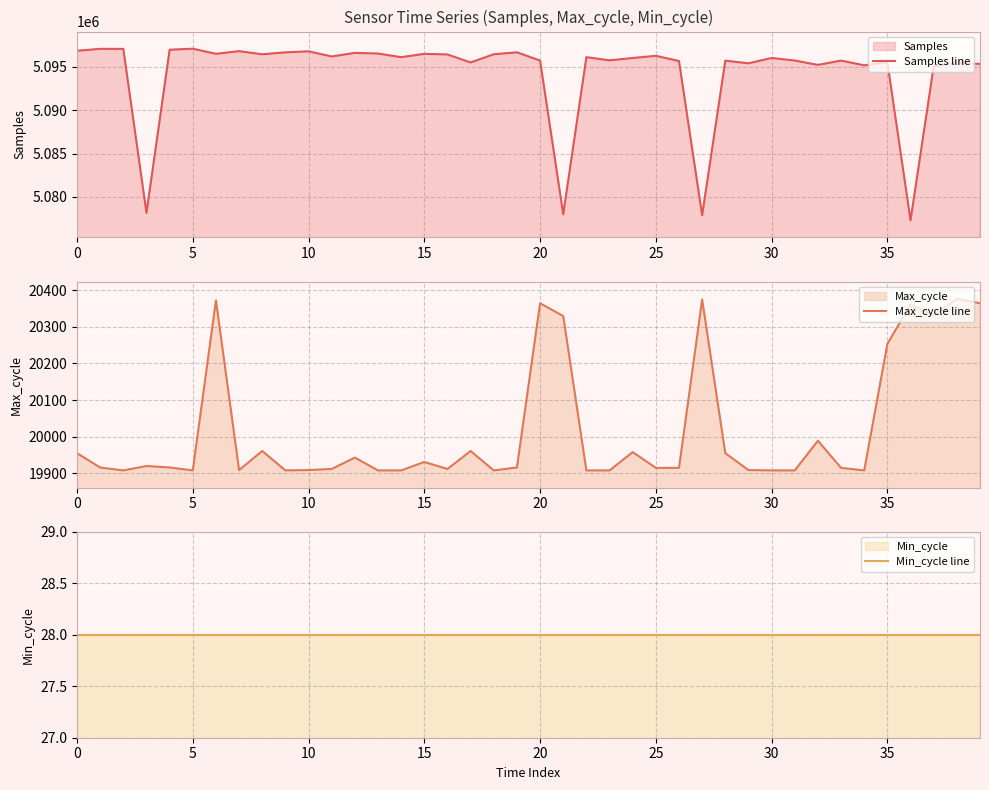

What is the average value of the Samples line series?

5094329